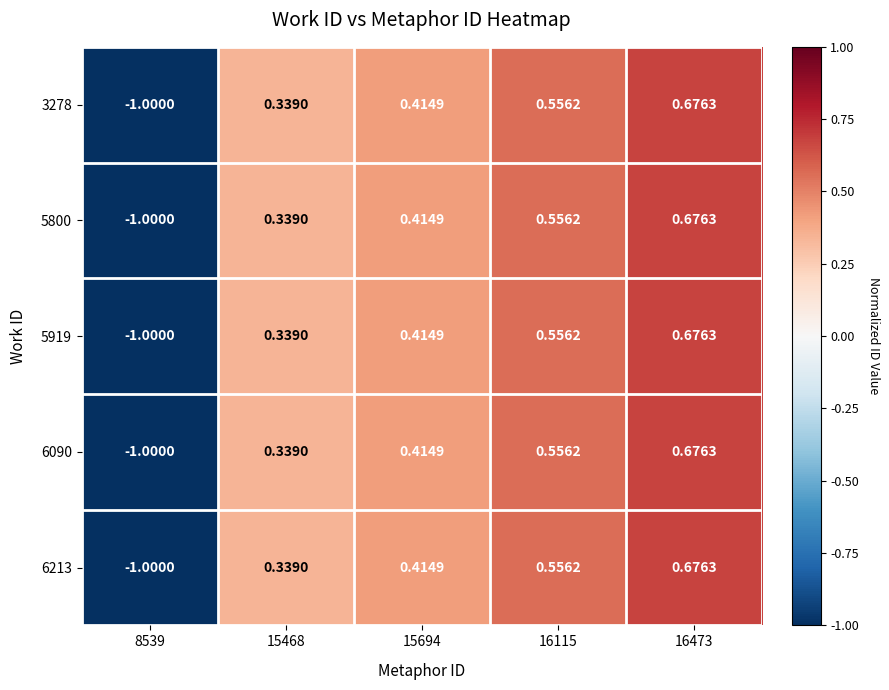

Is the value of 3278 at 8539 greater than the value of 5919 at 16115?

No